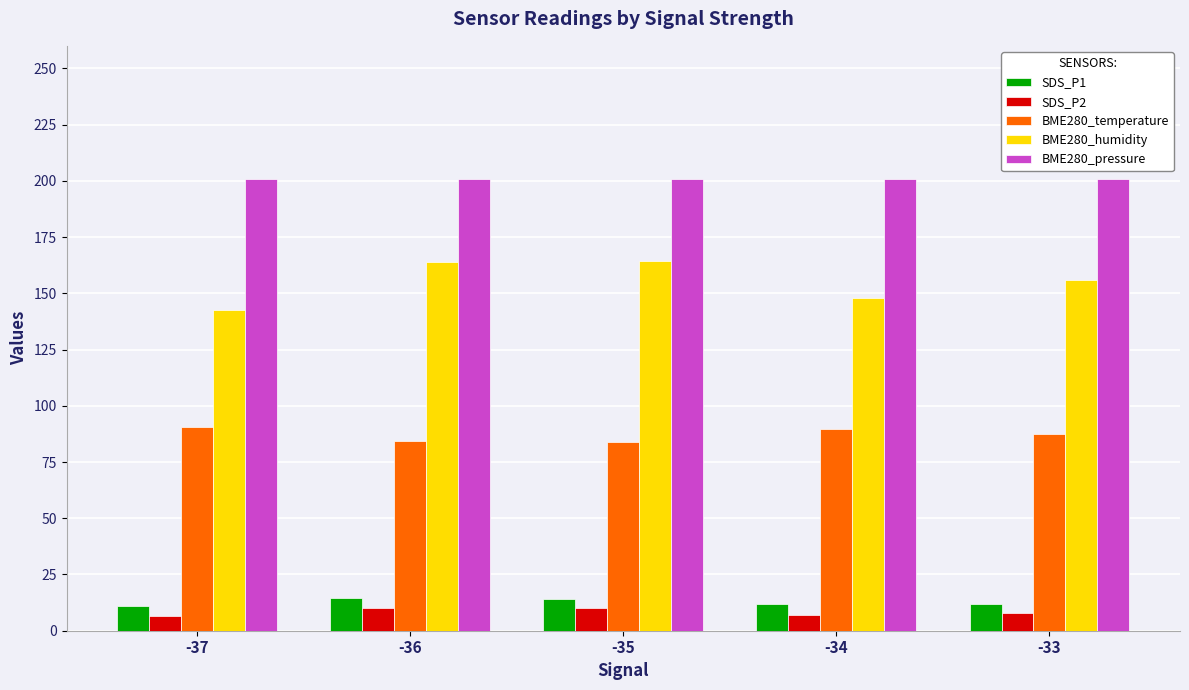

What is the smallest value displayed?

6.5